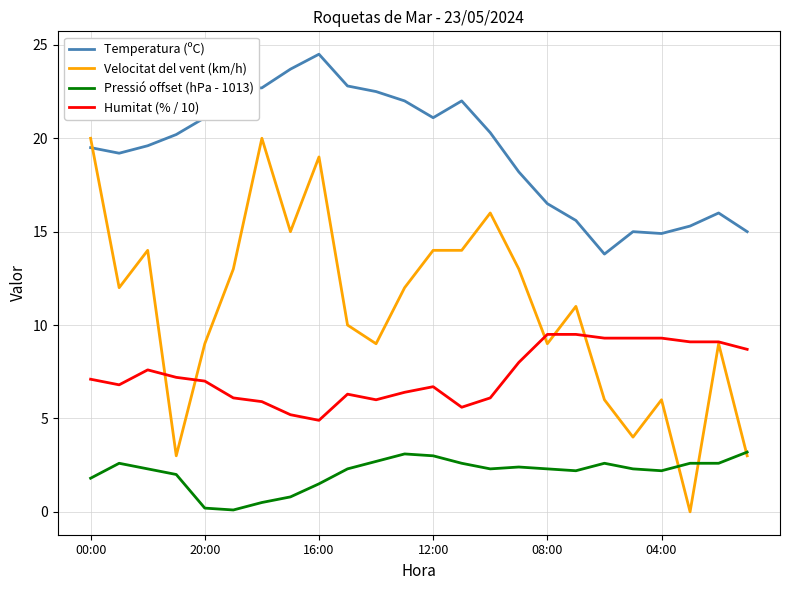

What is the greatest value displayed?

24.5